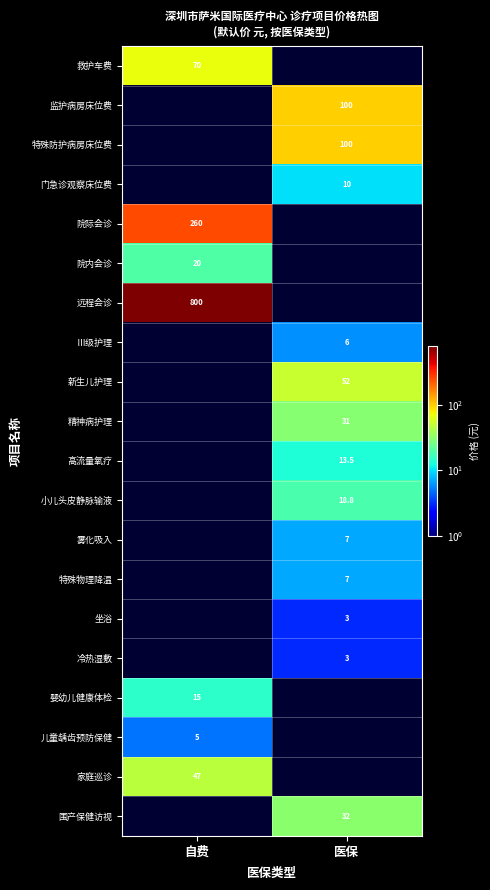

The 远程会诊 series shows 417.8 at 自费. True or false?

False